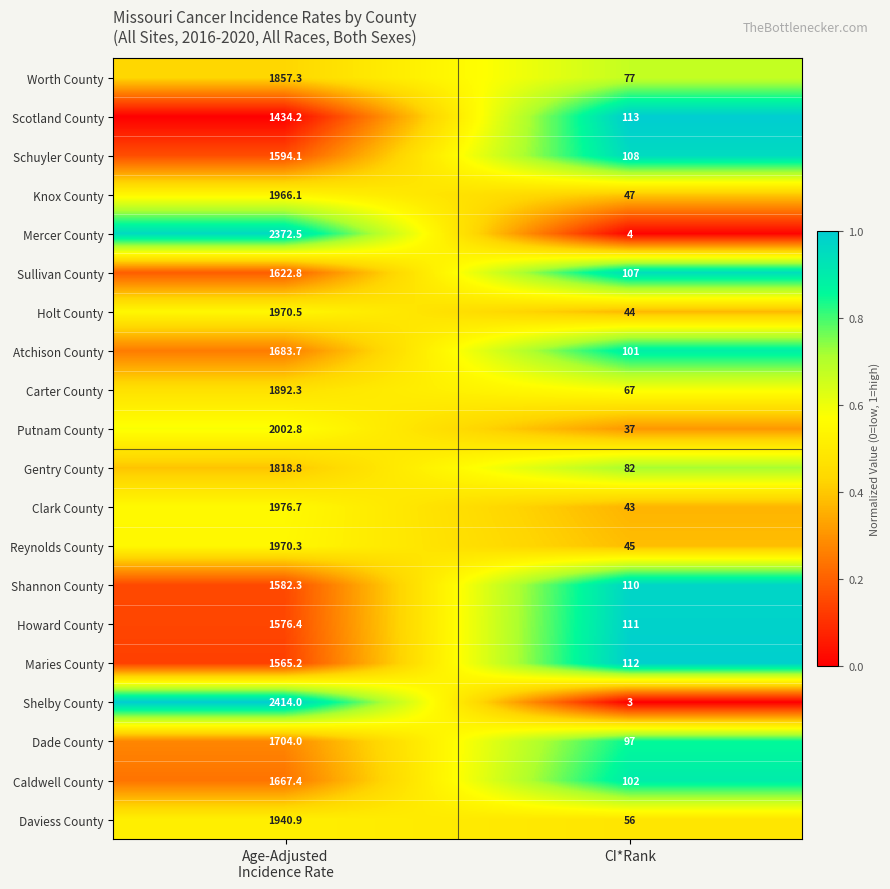

At which label is Atchison County closest to 892?

CI*Rank